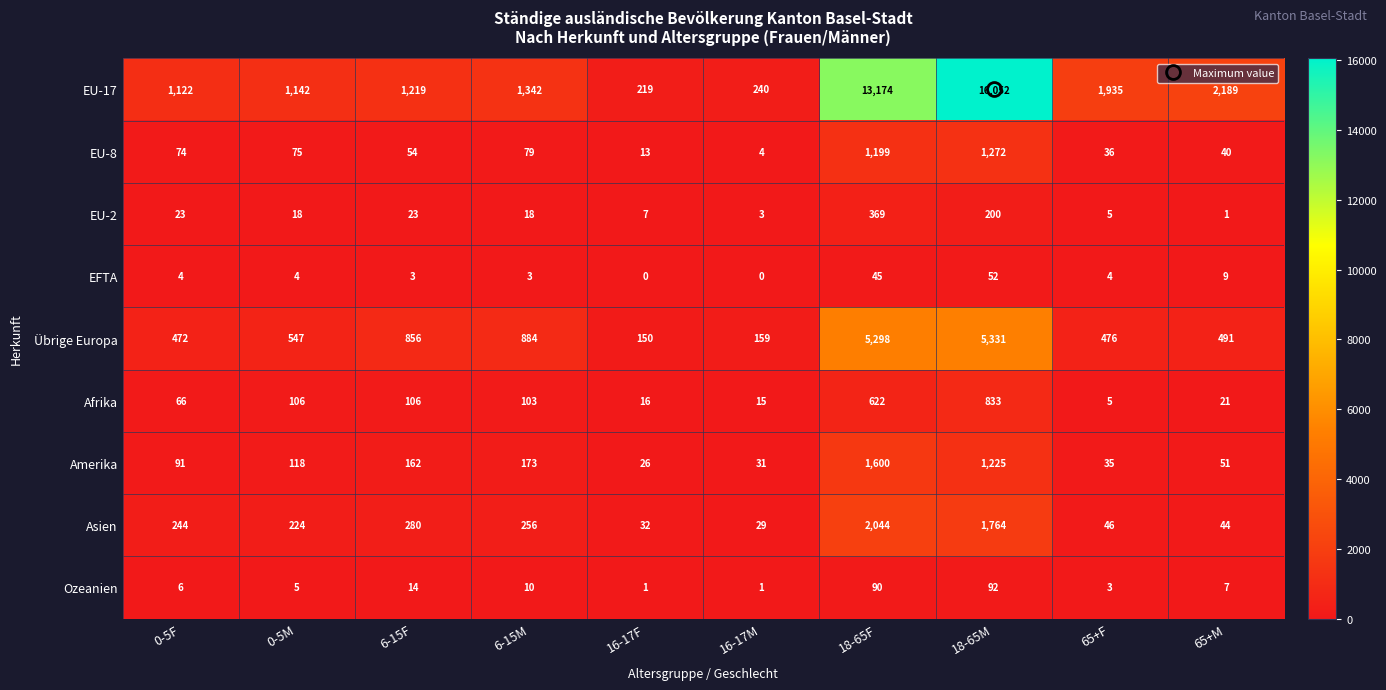

At how many categories does at least one series exceed 1513?

4